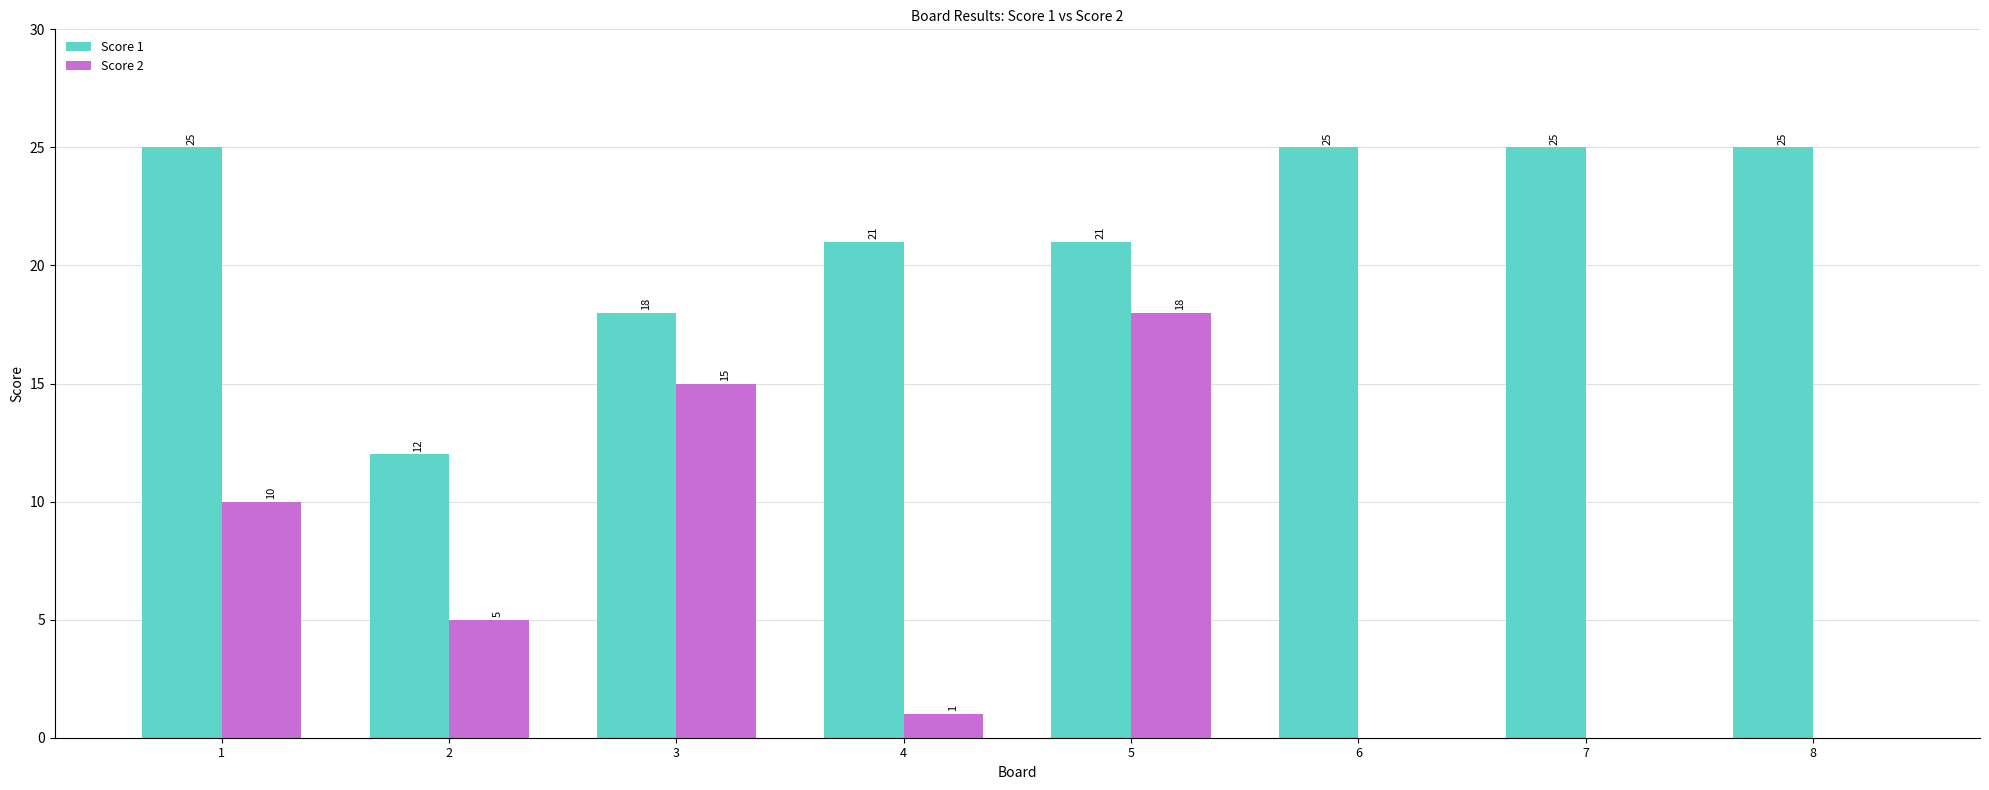

Which category has the highest value in the Score 2 series?

5